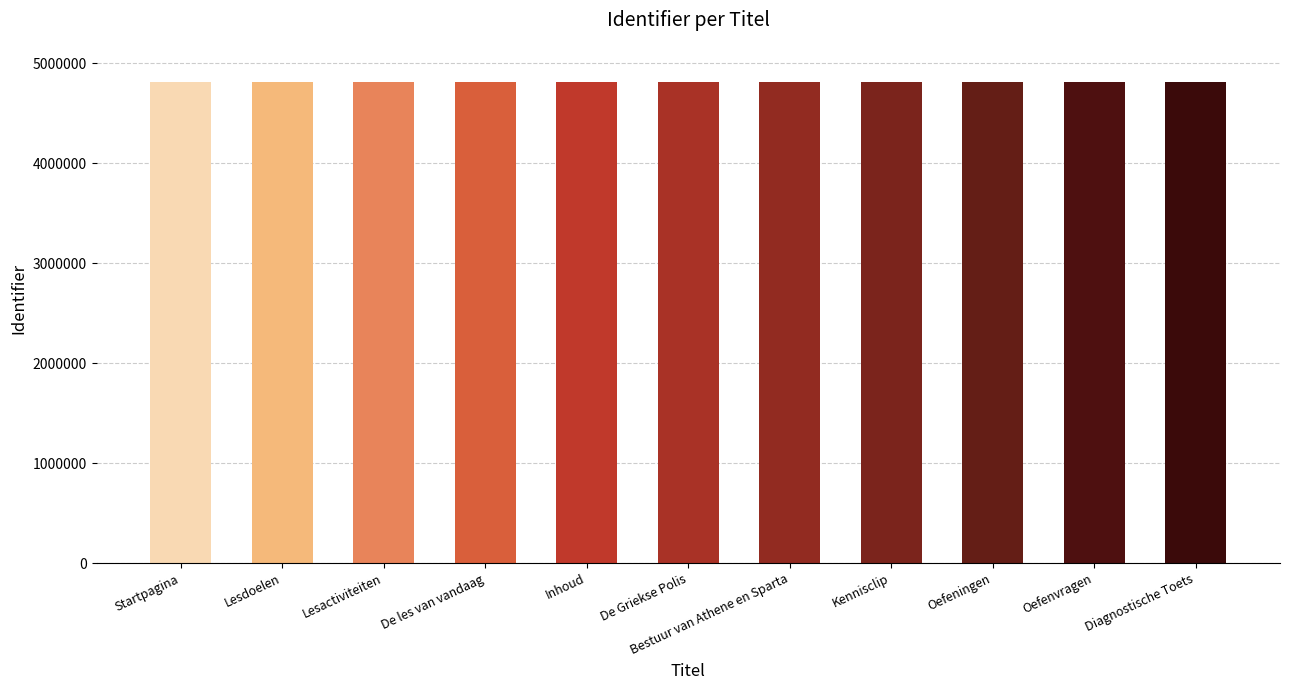

What is the value of the 9th bar from the left?

4809902